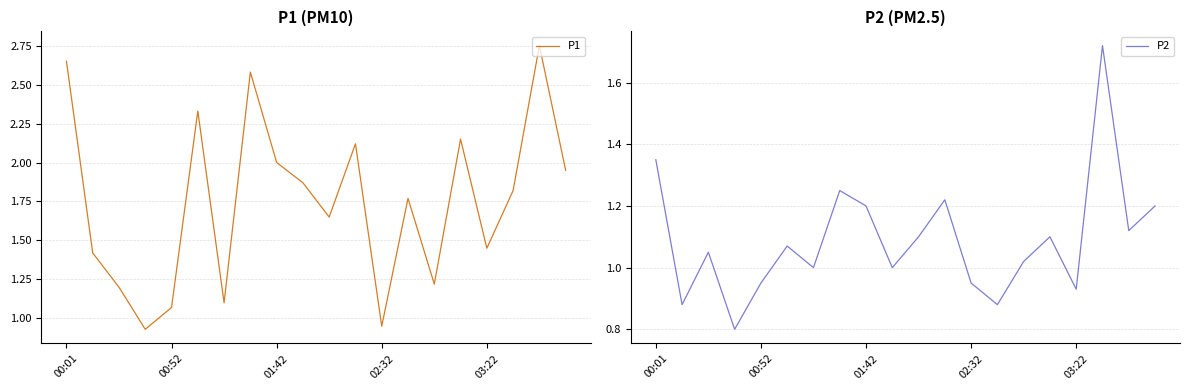

At which label is P1 closest to 1?

02:32